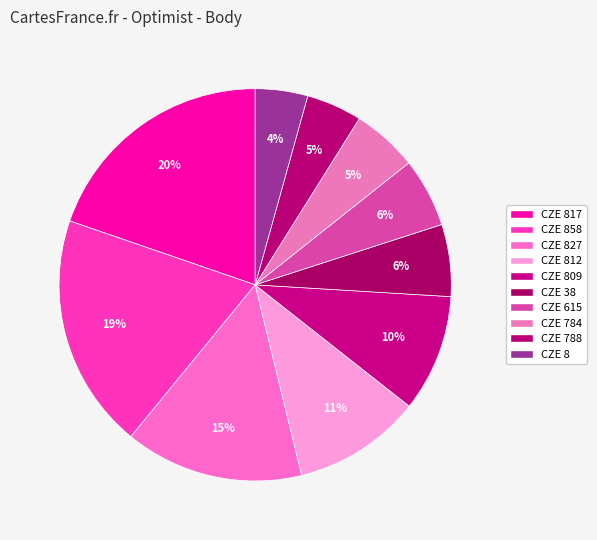

To the nearest percent, what is the average slice percentage?

10%